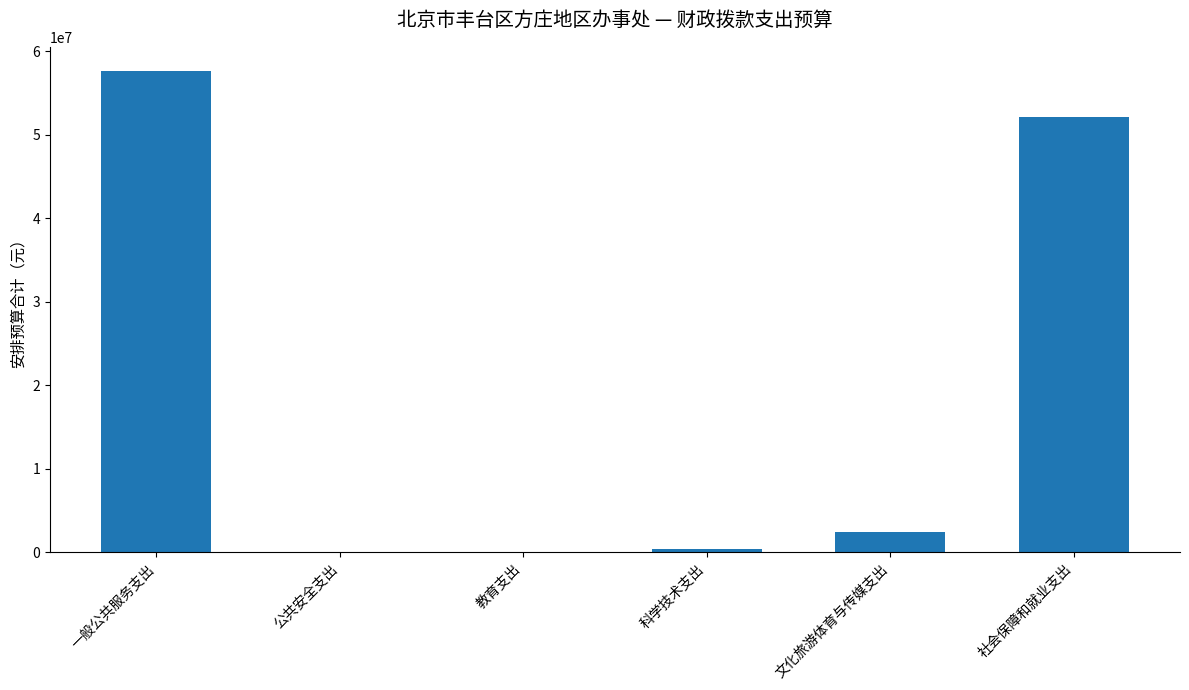

What is the maximum value shown in the chart?

57647444.3